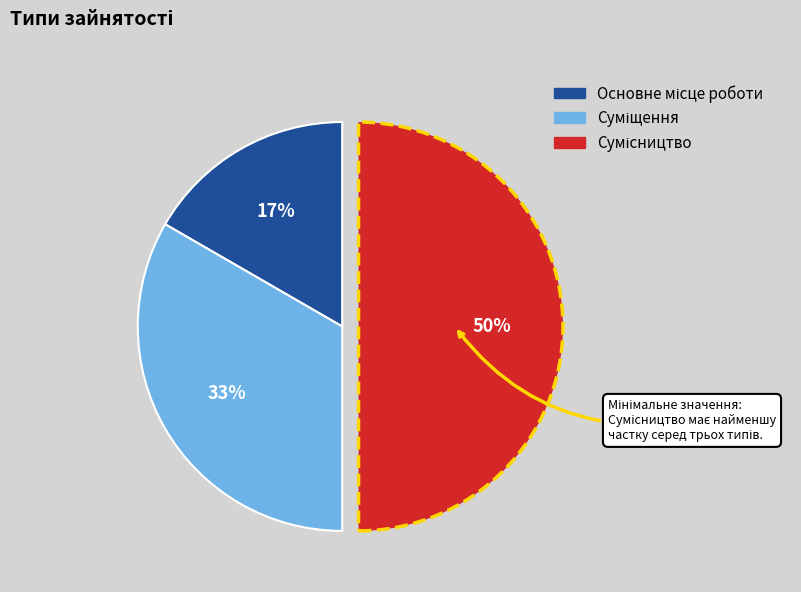

To the nearest percent, what is the average slice percentage?

33%